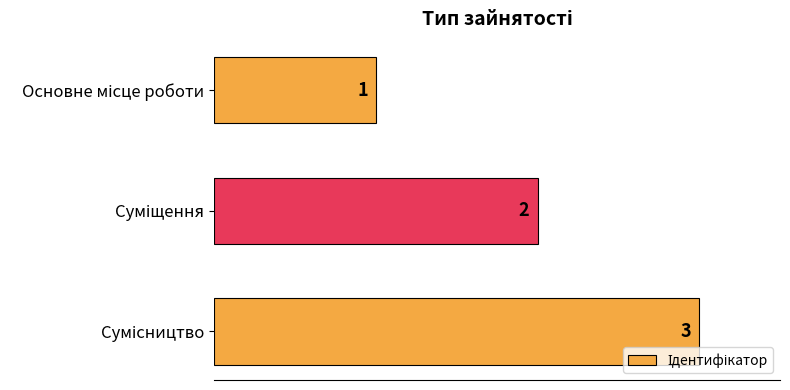

What is the sum of all values?

6